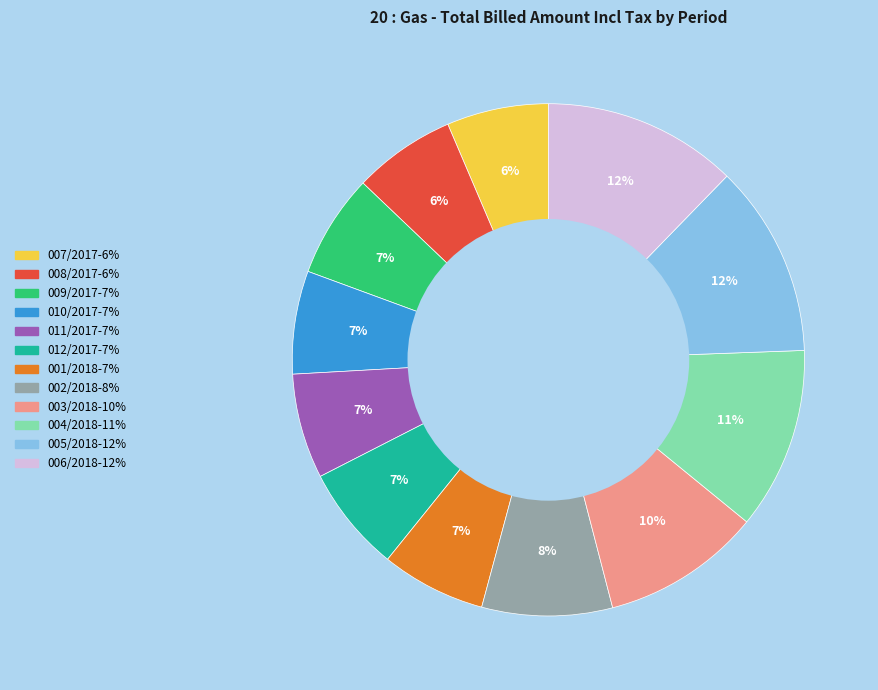

The 009/2017 slice represents 7% of the pie. True or false?

True